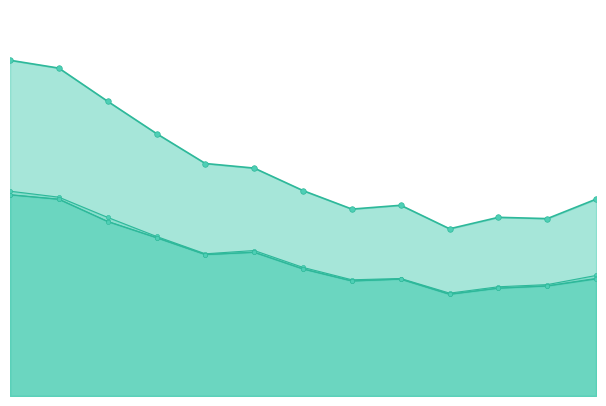

List the labels in order of Culture confirmed TB (n) value, smallest first.

2020, 2021, 2022, 2018, 2019, 2023, 2017, 2015, 2016, 2014, 2013, 2012, 2011